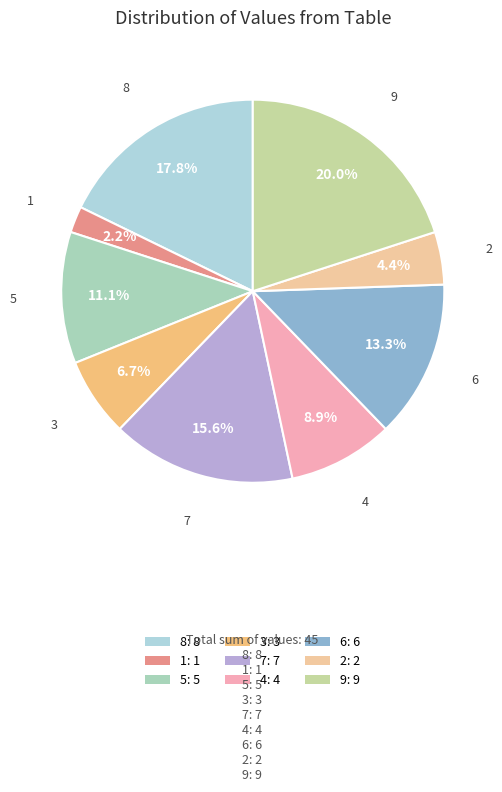

To the nearest percent, what is the combined percentage of 7 and 4?

24%